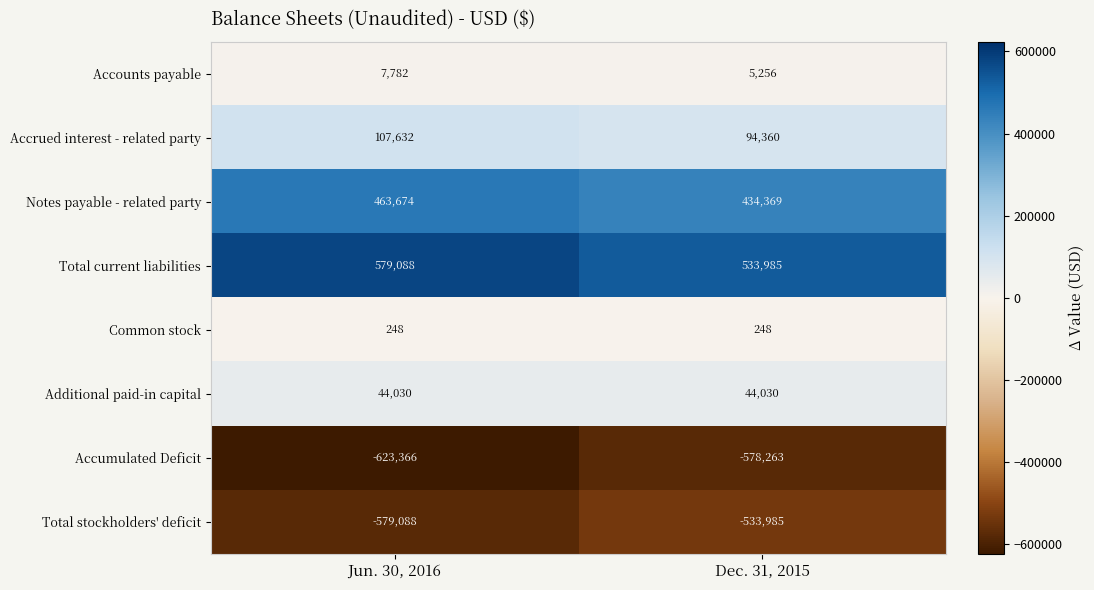

Is it true that Accrued interest - related party equals 94360 at Dec. 31, 2015?

True